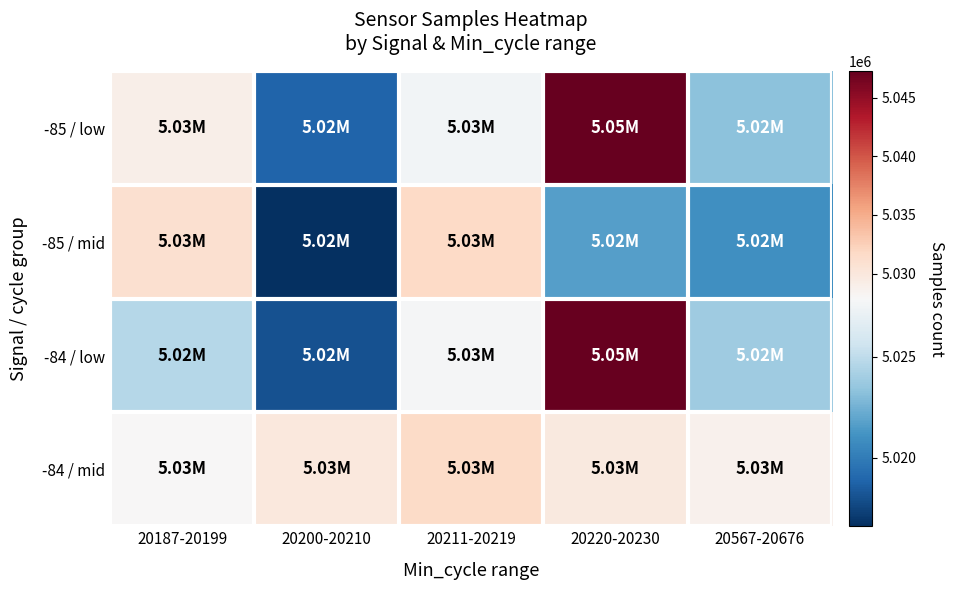

Reading left to right, what are all the values shown in this chart?

-85 / low: 20187-20199=5028927	20200-20210=5018832	20211-20219=5027558	20220-20230=5047275	20567-20676=5023241
-85 / mid: 20187-20199=5030948	20200-20210=5016615	20211-20219=5031702	20220-20230=5021649	20567-20676=5021003
-84 / low: 20187-20199=5024694	20200-20210=5018101	20211-20219=5027765	20220-20230=5047139	20567-20676=5023845
-84 / mid: 20187-20199=5027883	20200-20210=5029901	20211-20219=5031613	20220-20230=5029759	20567-20676=5028741